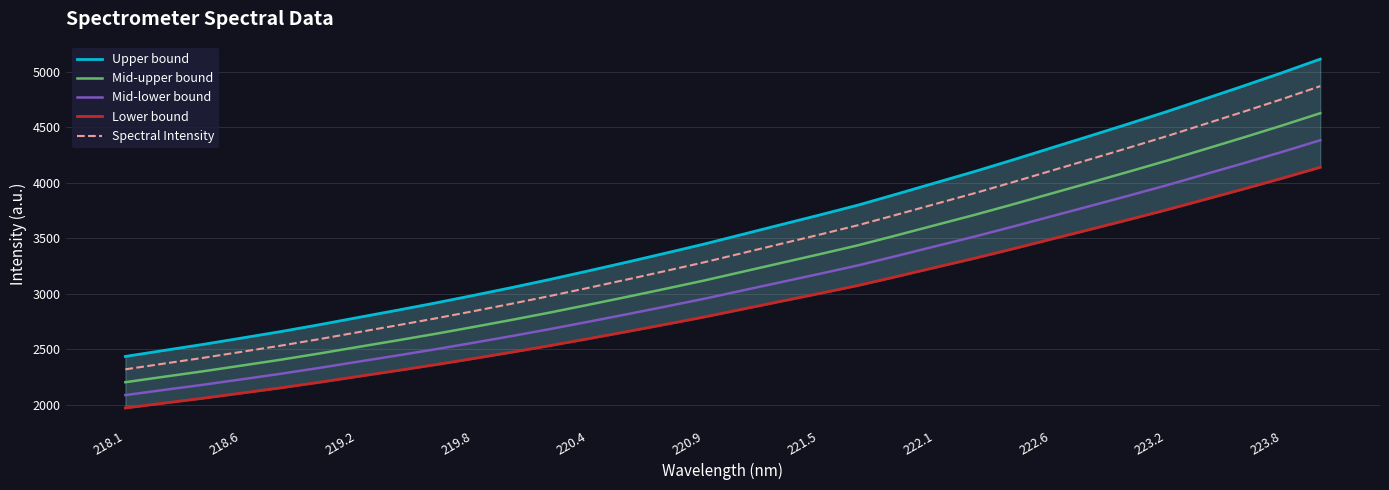

The value of Spectral Intensity at 220.4 is 3053.2. True or false?

True